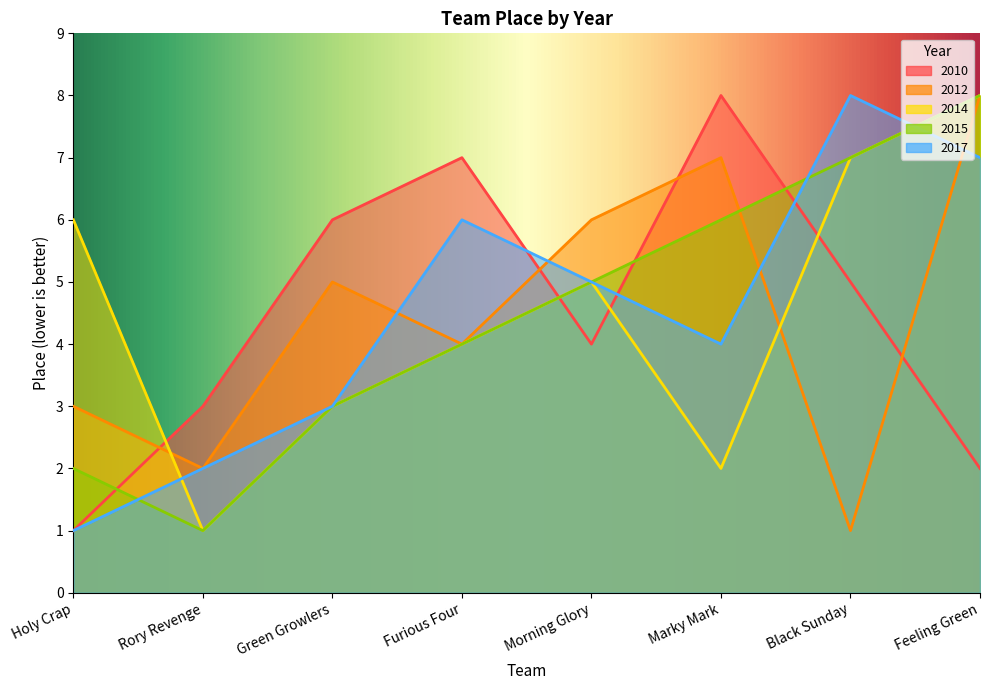

List the series in order of their peak value, lowest first.

2010, 2012, 2014, 2015, 2017